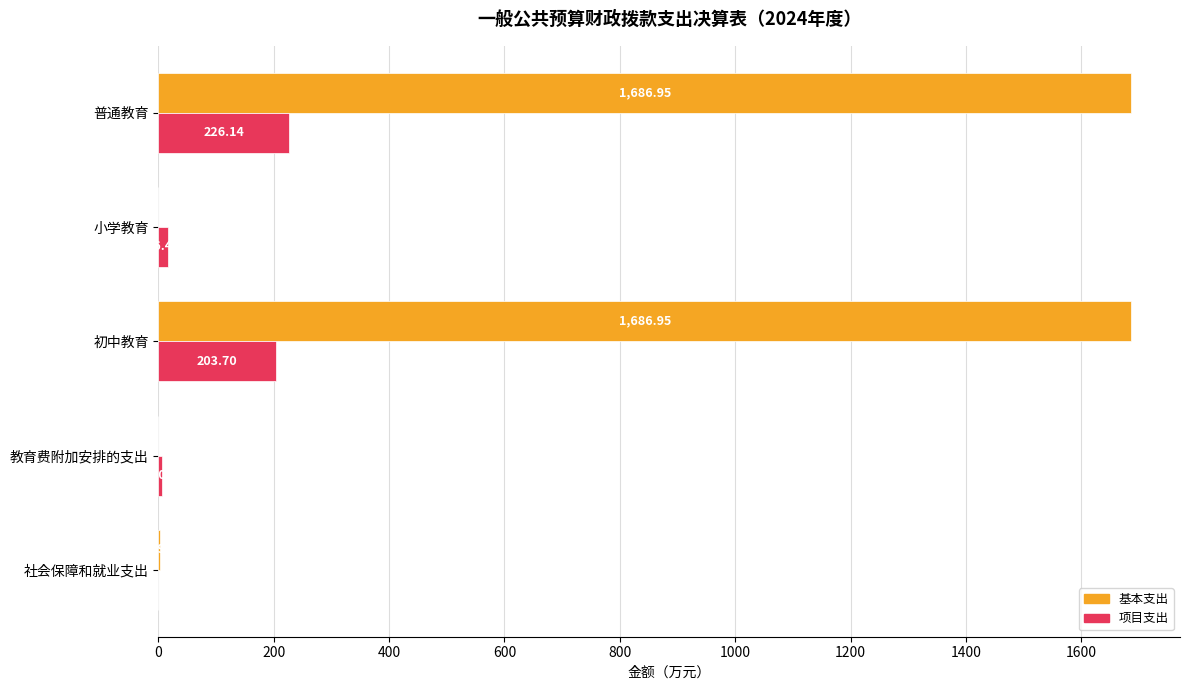

What is the average value of the 基本支出 series?

675.2